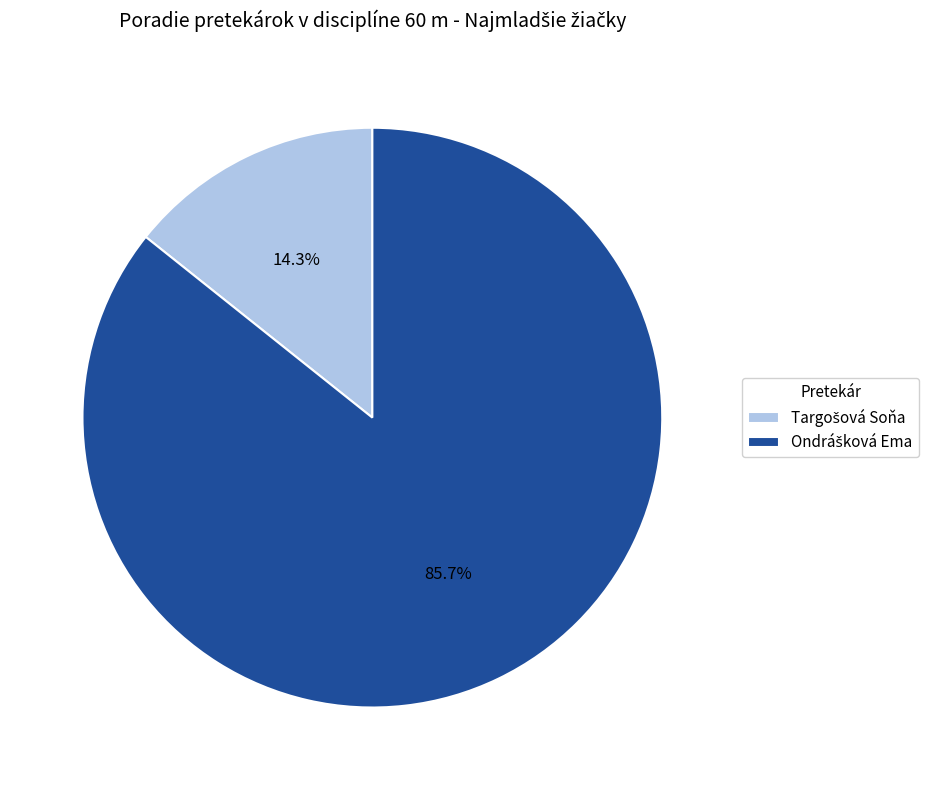

Is there any slice that represents more than half of the pie?

Yes